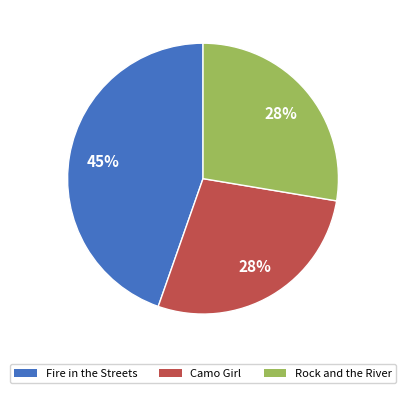

Which category has the biggest portion of the pie?

Fire in the Streets